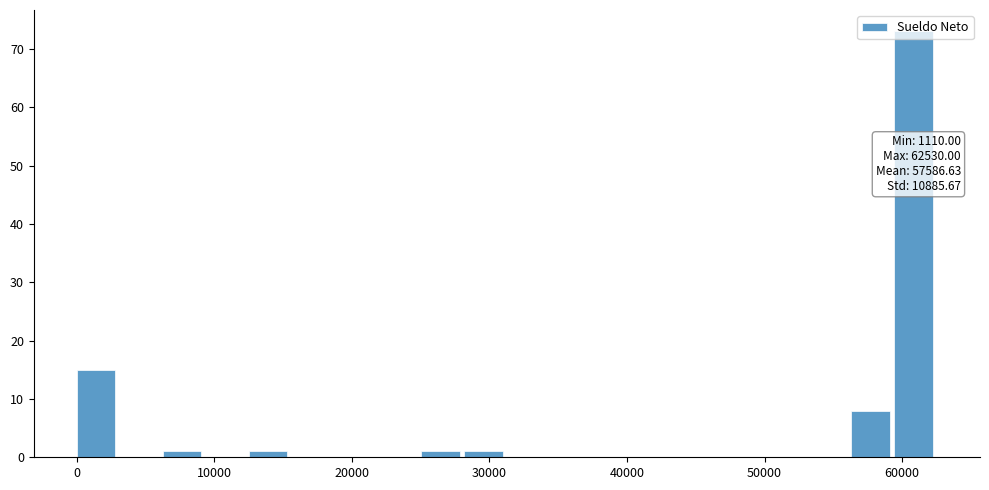

Read against the x-axis, roughly where is the centre of the tallest bar?

61000